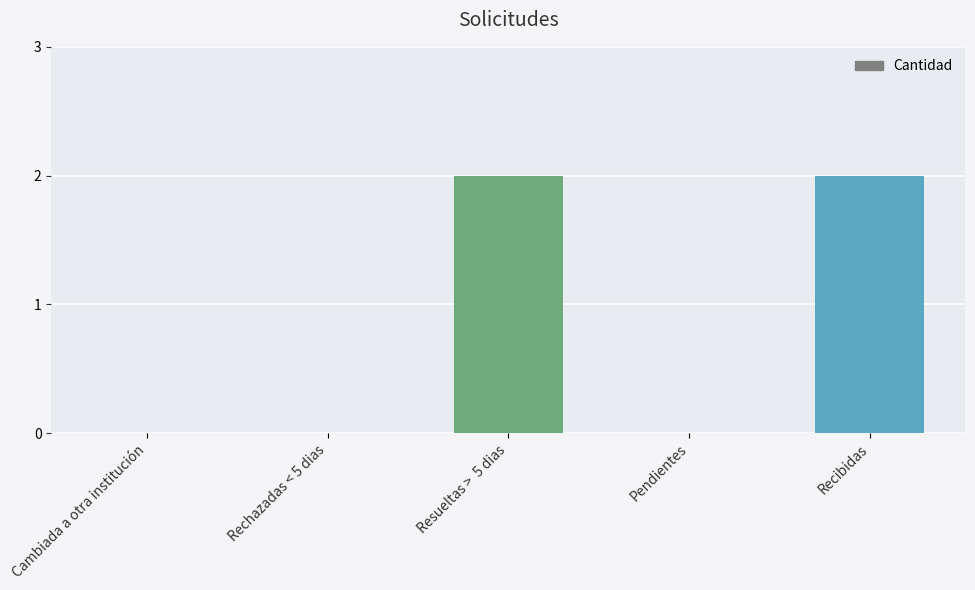

Reading right to left, what are all the values shown in this chart?

2	0	2	0	0